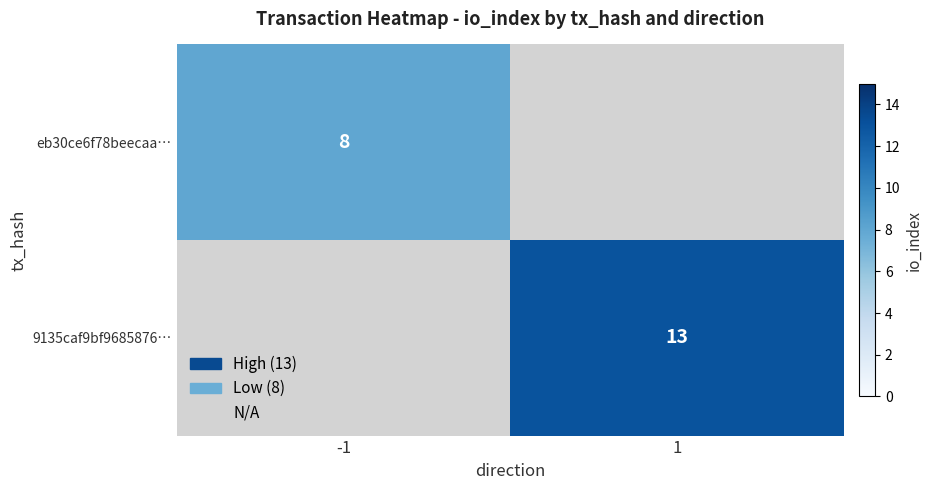

The value of eb30ce6f78beecaa… at -1 is 8. True or false?

True